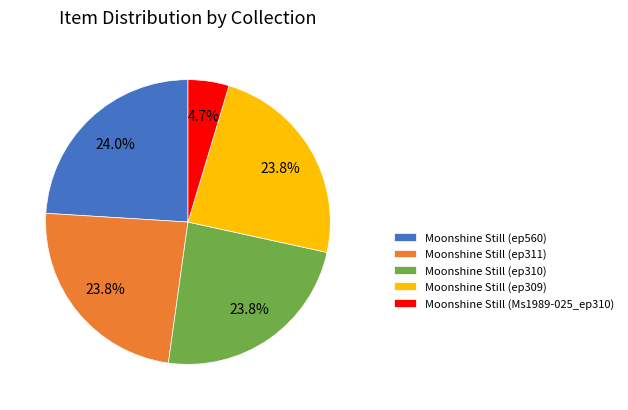

Is the sum of Moonshine Still (ep310) and Moonshine Still (ep311) greater than half?

No